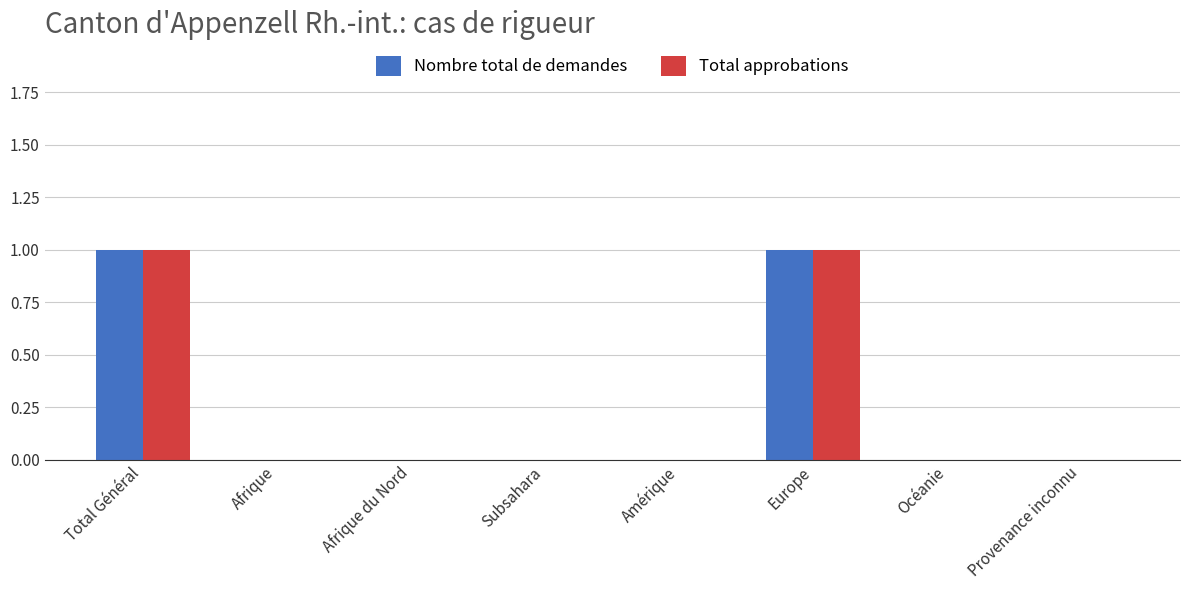

Is the value of Total approbations at Europe greater than the value of Nombre total de demandes at Afrique?

Yes